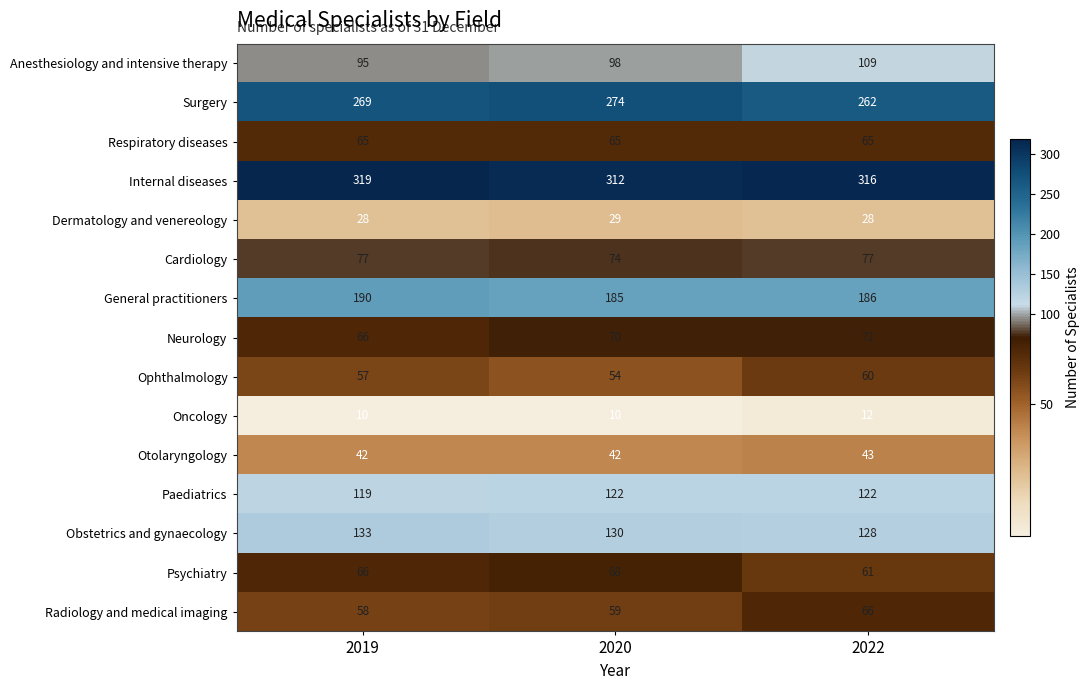

What is the difference between the highest and lowest values at 2019?

309